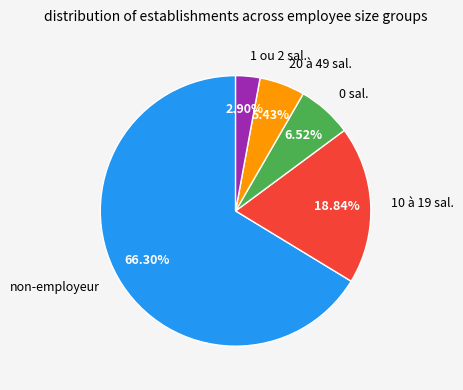

How many slices are in this pie chart?

5